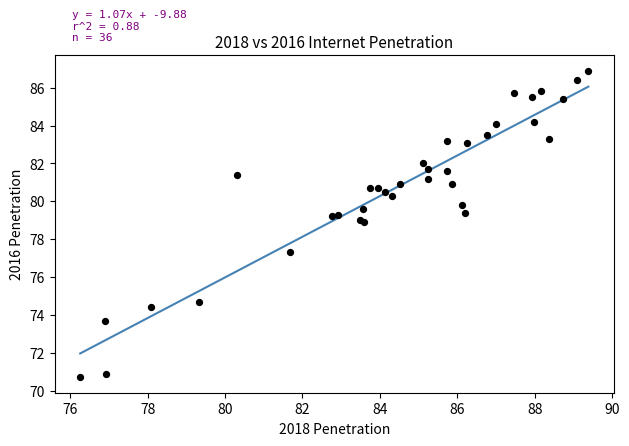

What Y value in the scatter plot is closest to 78?

77.3